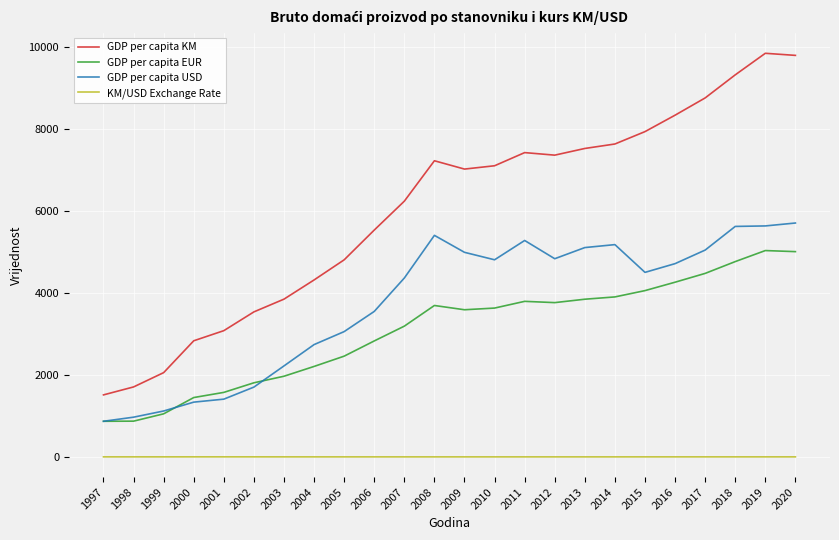

At which label is GDP per capita KM closest to 5681?

2006